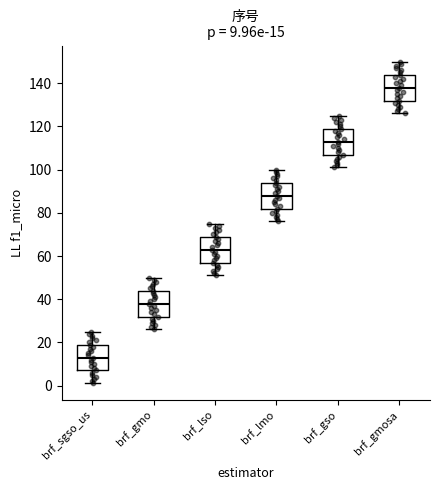

Which box's median line is the highest?

brf_gmosa